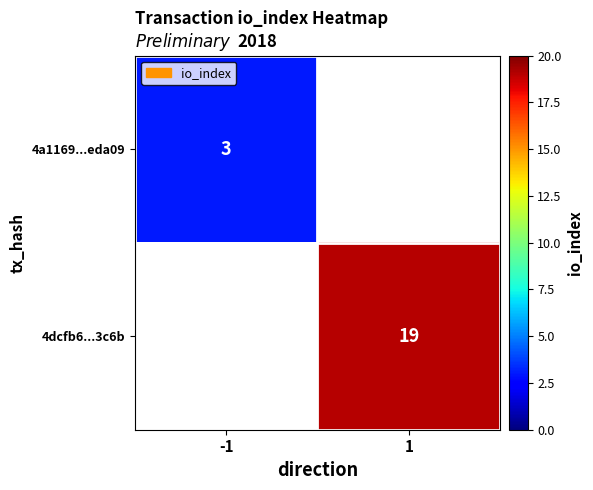

Which label corresponds to the largest value in the chart?

1